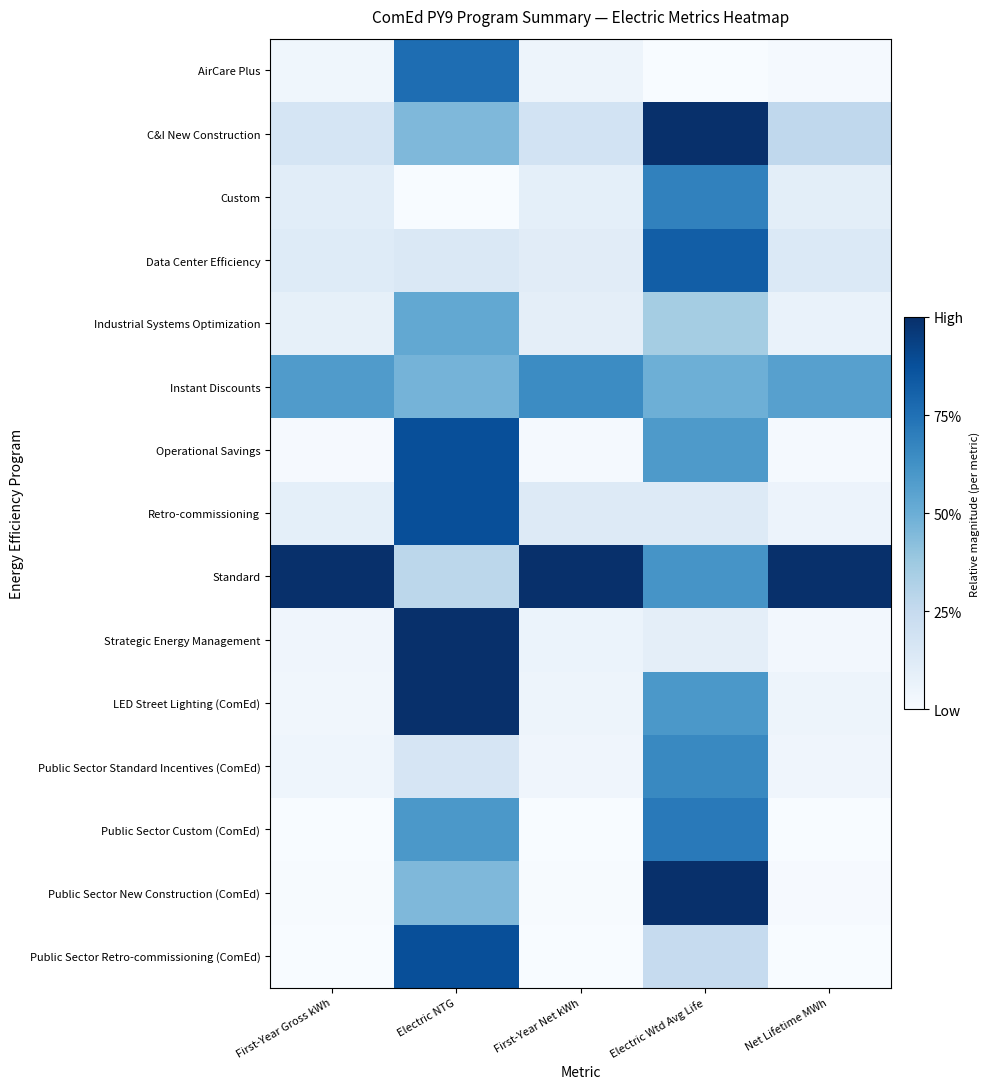

Which has a higher value, Electric NTG or First-Year Net kWh?

Electric NTG